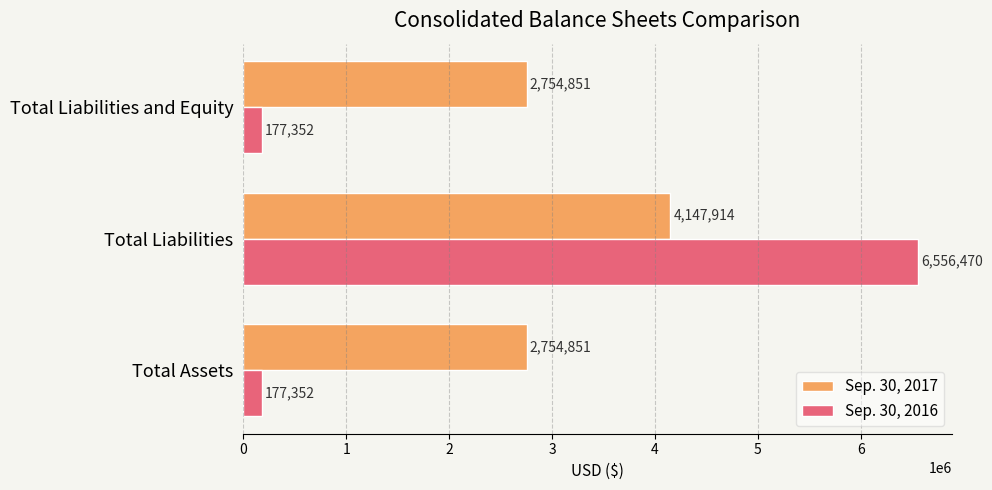

Which series has the largest range (max minus min)?

Sep. 30, 2016